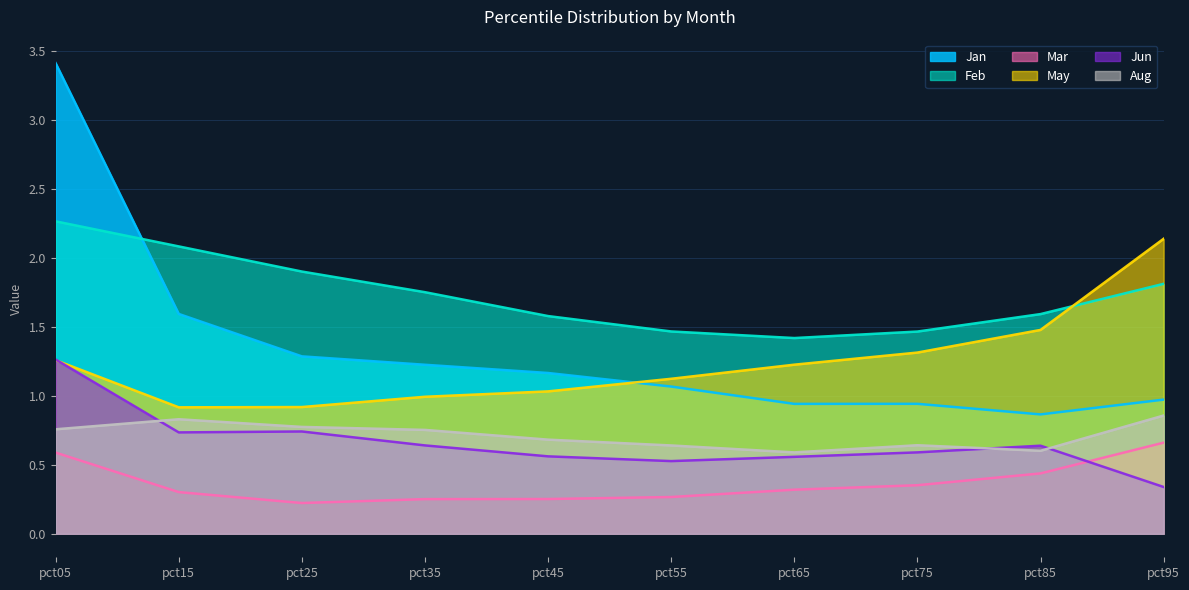

At which category does Aug reach its first local valley?

pct65